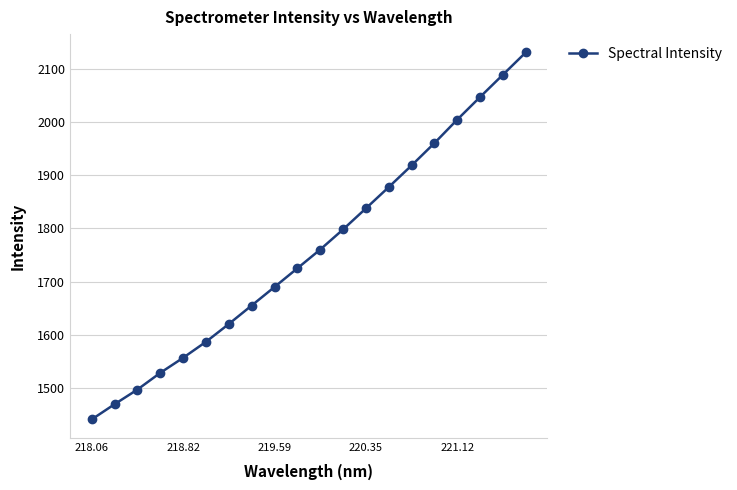

Is this an area chart (filled region under the line)?

No